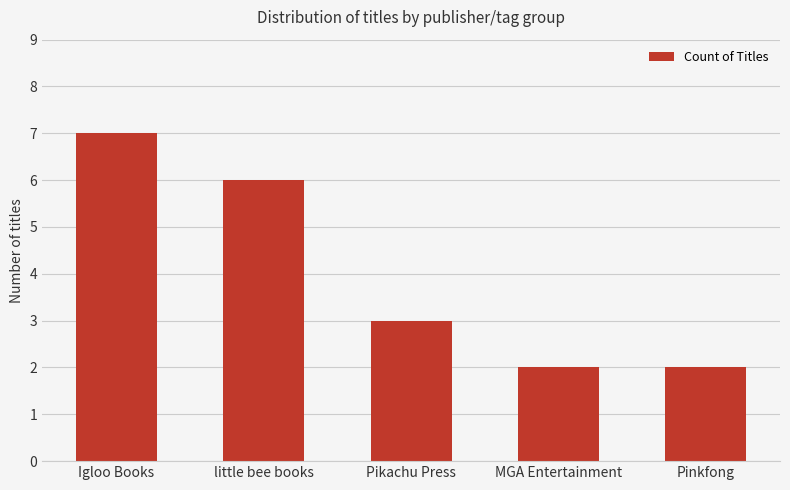

Count the number of categories in the chart.

5